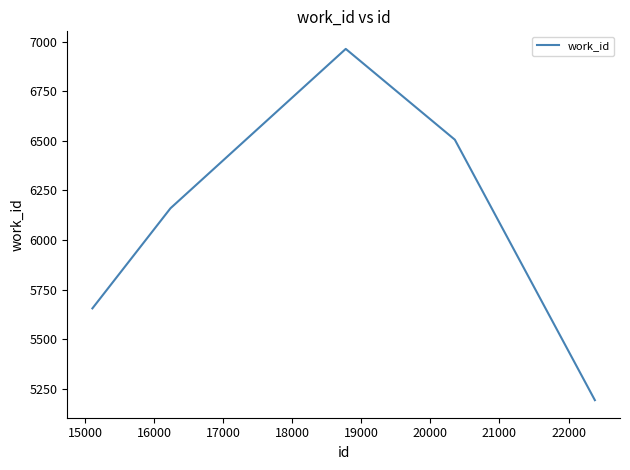

Count the number of data series in this chart.

1